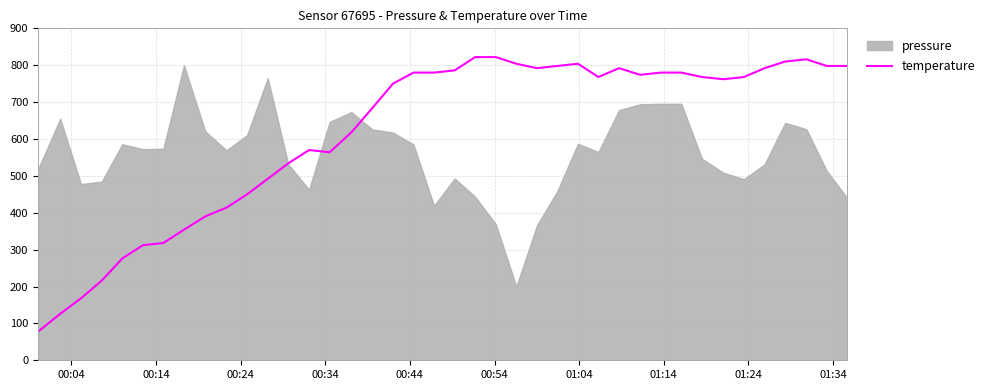

How many data points are less than 768?

19